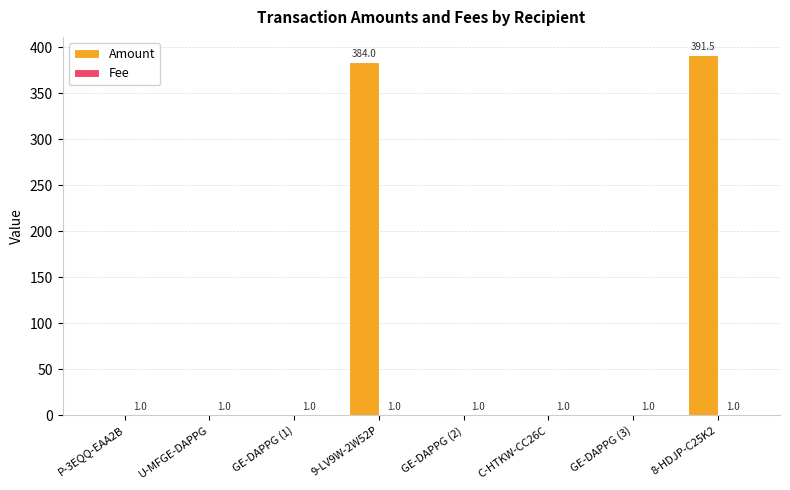

What is the greatest value displayed?

391.5